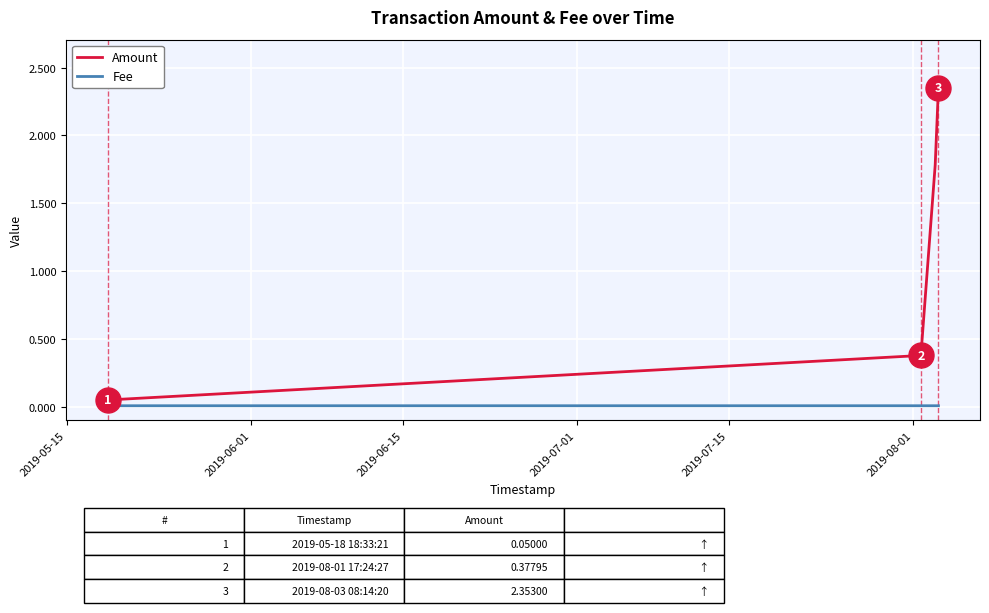

Which series has the largest total across all categories?

Amount